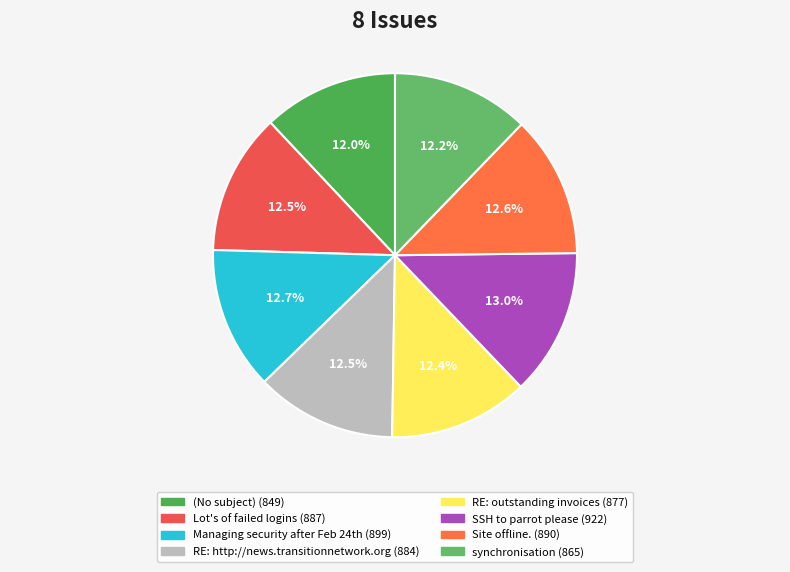

How many slices are in this pie chart?

8